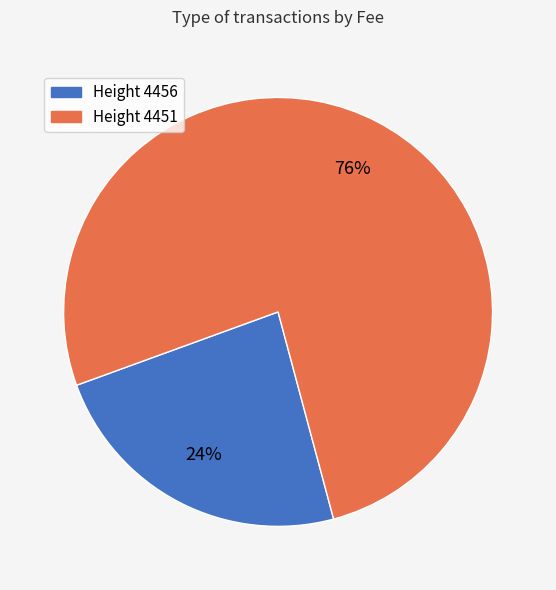

To the nearest percent, what is the average slice percentage?

50%